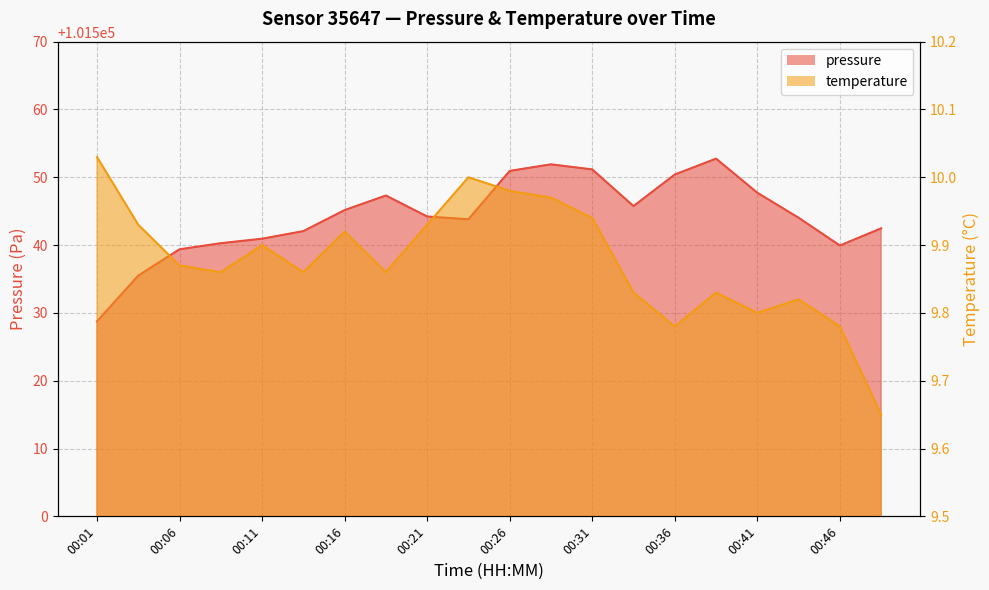

Reading left to right, extract all data points from this chart.

pressure: 101528.8	101535.5	101539.4	101540.3	101540.9	101542.1	101545.2	101547.3	101544.2	101543.8	101550.9	101551.9	101551.2	101545.8	101550.4	101552.8	101547.7	101544.0	101539.9	101542.5
temperature: 10.0	9.9	9.9	9.9	9.9	9.9	9.9	9.9	9.9	10.0	10.0	10.0	9.9	9.8	9.8	9.8	9.8	9.8	9.8	9.7